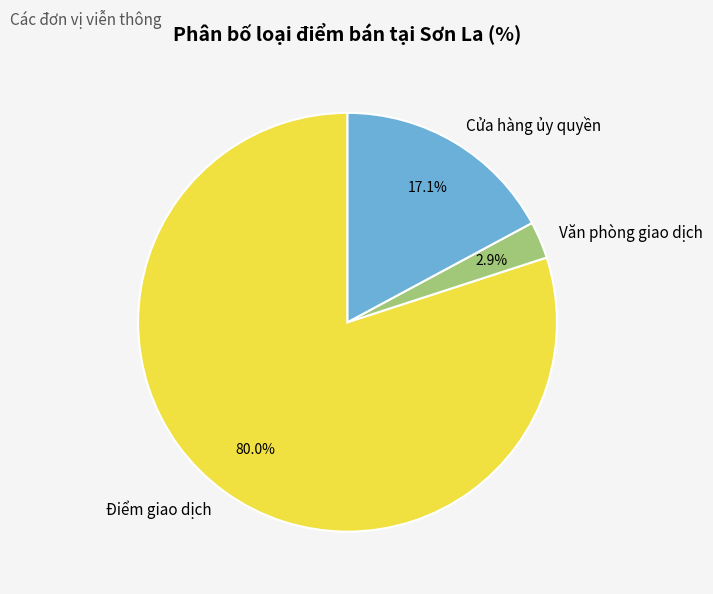

Is the sum of Cửa hàng ủy quyền and Điểm giao dịch greater than half?

Yes